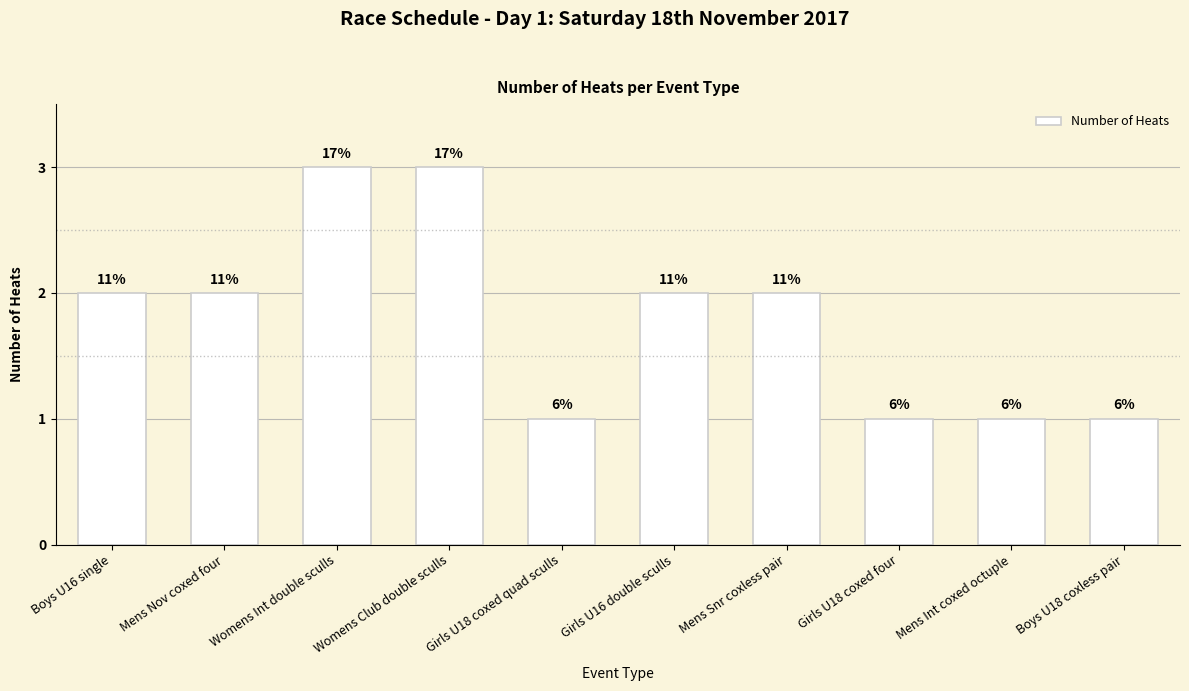

What is the average value?

2